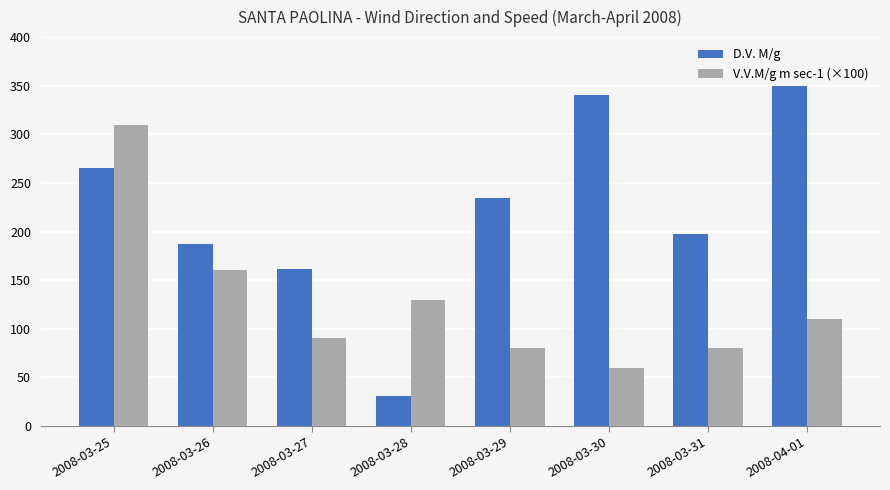

What is the spread (max minus min) of values at 2008-03-26?

27.0